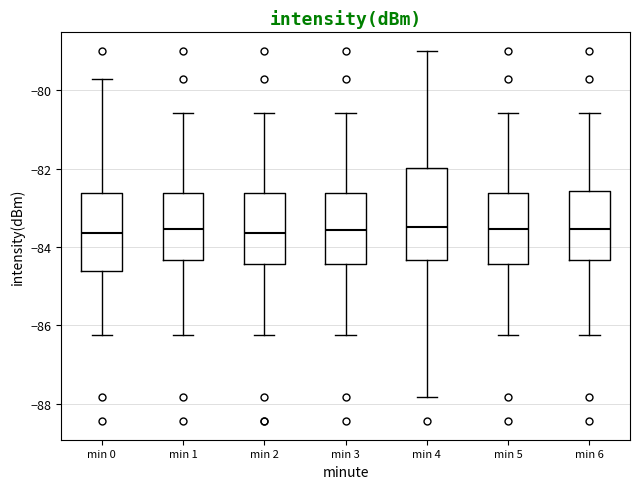

Reading left to right, read every box against the y-axis: the position of its median line, the range the box covers, and the ends of its whiskers. The values are not printed on the chart, so give them approximately, as read against the axis.

min 0: median -83.6, box -84.6 to -82.6, whiskers -86.2 to -79.6
min 1: median -83.6, box -84.4 to -82.6, whiskers -86.2 to -80.6
min 2: median -83.6, box -84.4 to -82.6, whiskers -86.2 to -80.6
min 3: median -83.6, box -84.4 to -82.6, whiskers -86.2 to -80.6
min 4: median -83.4, box -84.4 to -82.0, whiskers -87.8 to -79.0
min 5: median -83.6, box -84.4 to -82.6, whiskers -86.2 to -80.6
min 6: median -83.6, box -84.4 to -82.6, whiskers -86.2 to -80.6